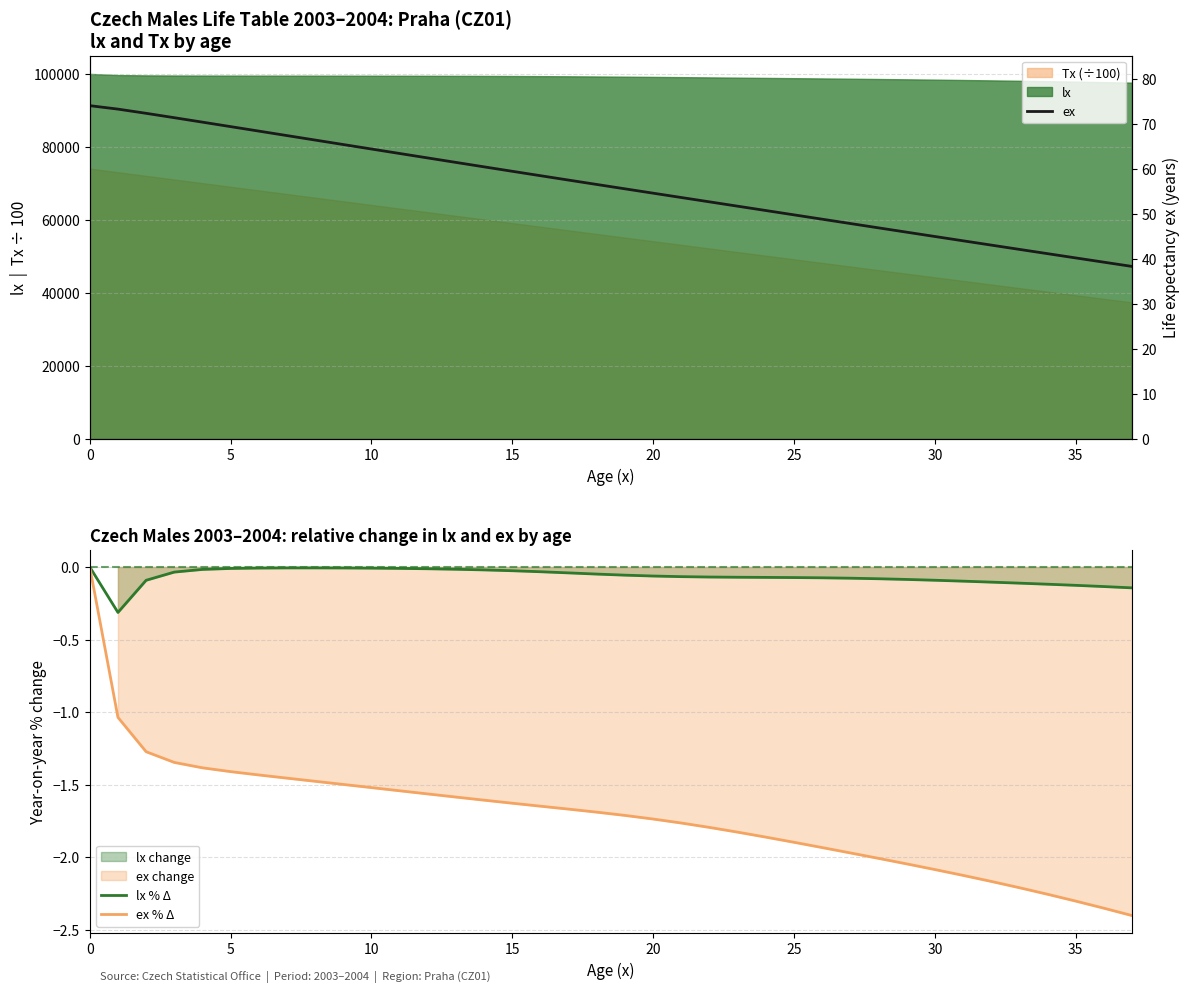

True or false: ex and lx % Δ intersect in this chart.

False